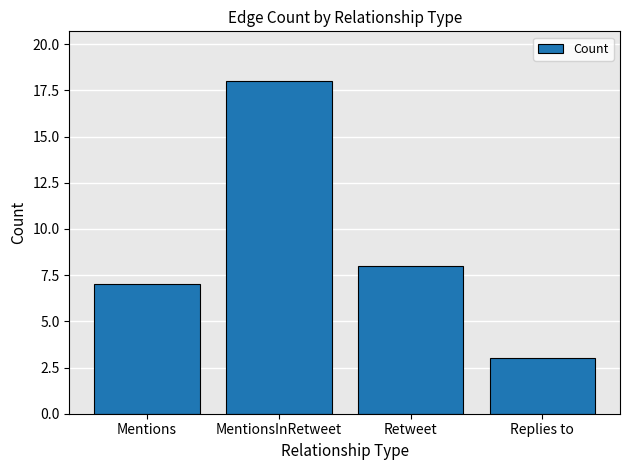

Reading right to left, list all the values displayed in this chart.

3	8	18	7